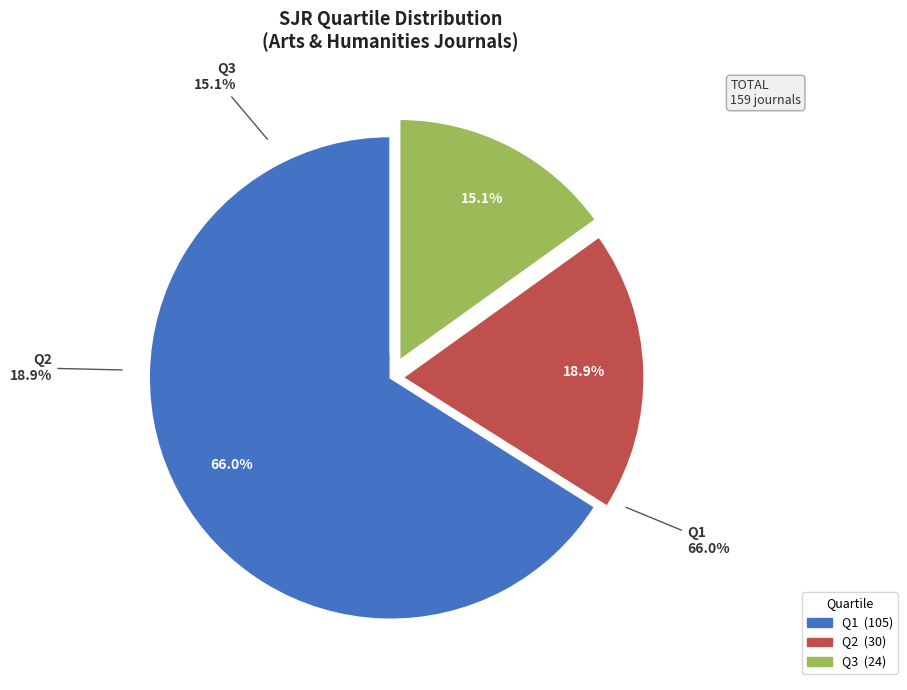

To the nearest percent, what is the combined percentage of Q1 and Q2?

85%